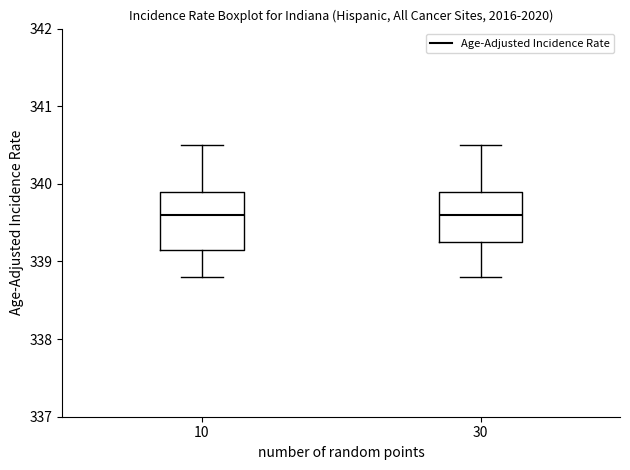

Reading left to right, transcribe this box plot: for each box, give where its median line is, the range the box spans, and where its two whiskers end, as read against the y-axis. The values are not printed on the chart, so give them approximately, as read against the axis.

10: median 339.6, box 339.2 to 339.9, whiskers 338.8 to 340.5
30: median 339.6, box 339.3 to 339.9, whiskers 338.8 to 340.5